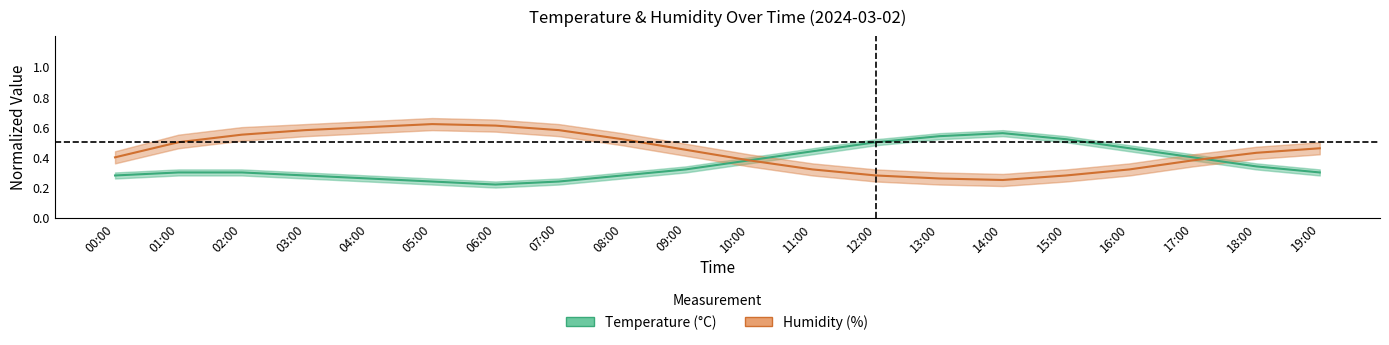

What is the difference between the maximum and minimum values in the Temperature (°C) series?

0.3